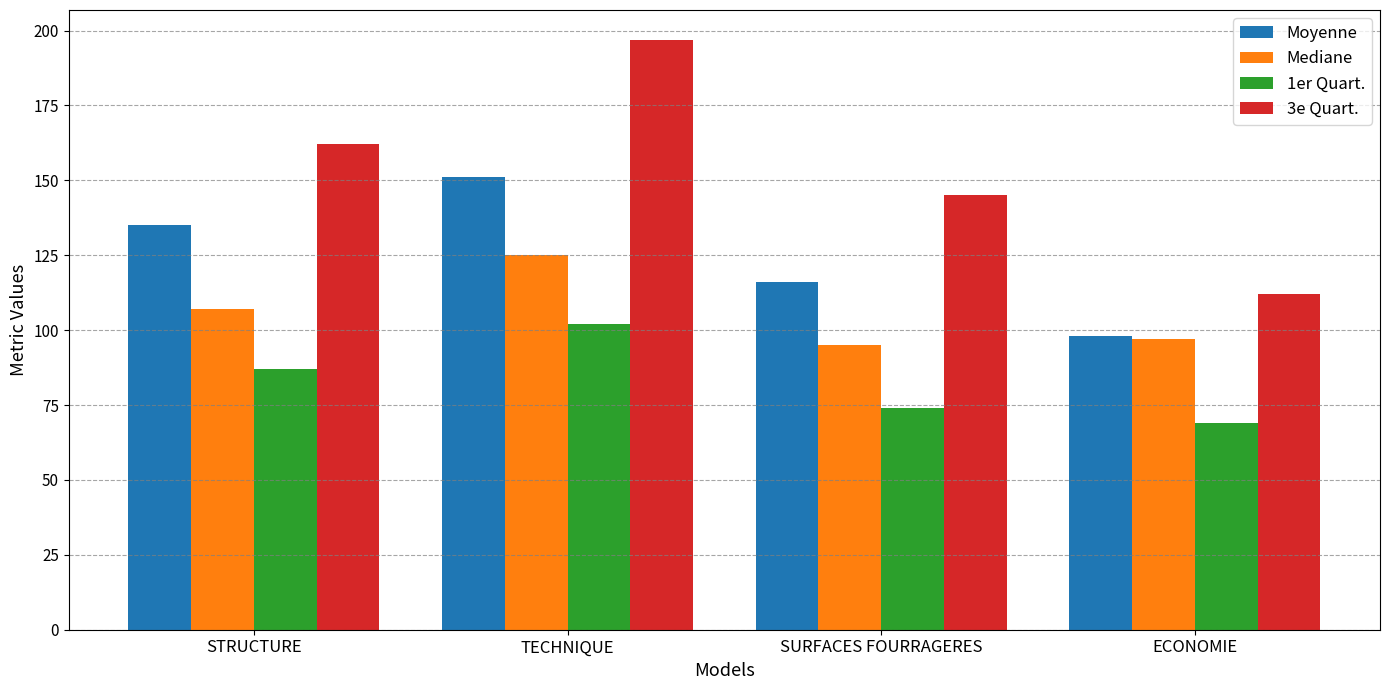

What is the difference between the highest and lowest values at SURFACES FOURRAGERES?

71